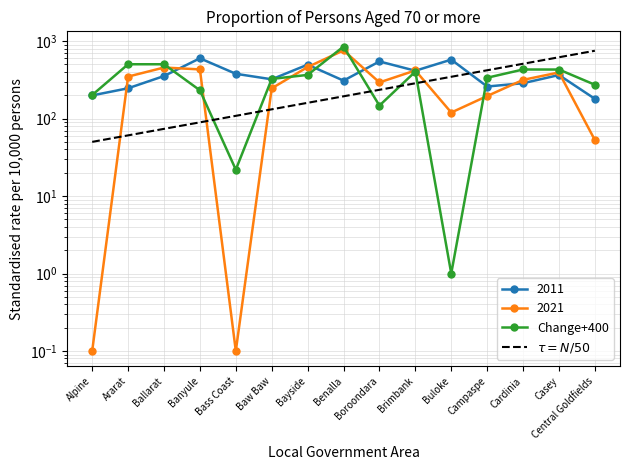

Which series has the widest spread of values?

Change